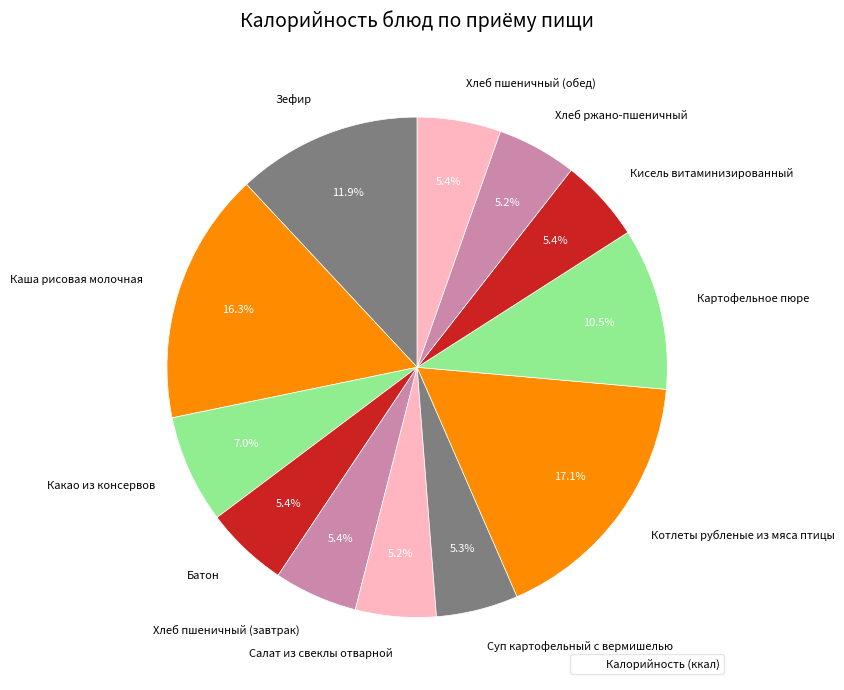

What percentage is the Какао из консервов slice, to the nearest percent?

7%